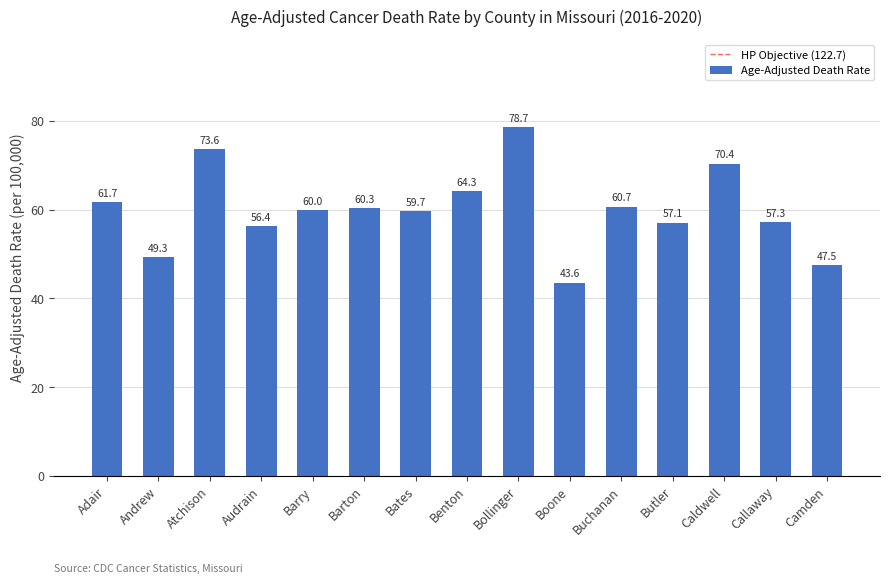

The chart shows a value of 60.3 at Barton. True or false?

True